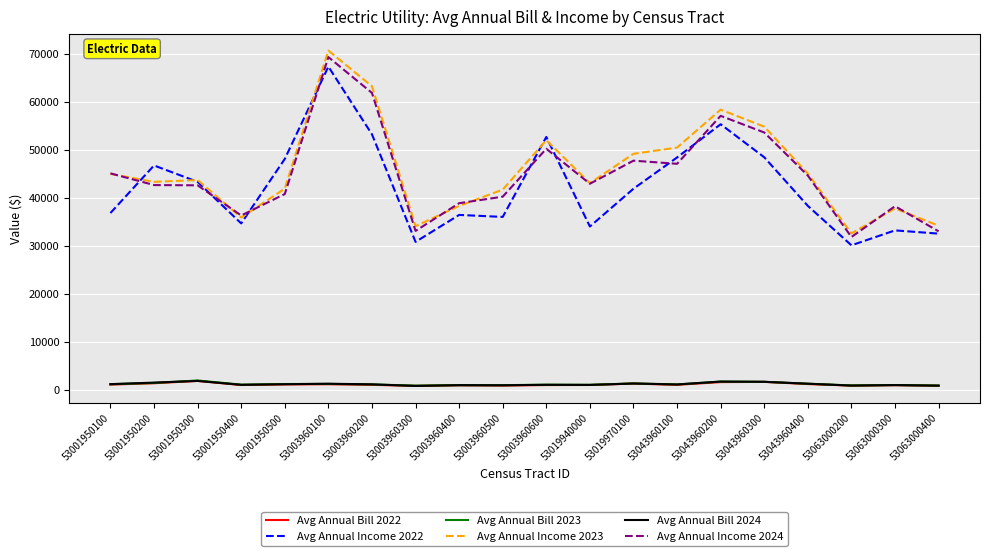

True or false: Avg Annual Bill 2024 has a value of 1478.9 at 53001950200.

True